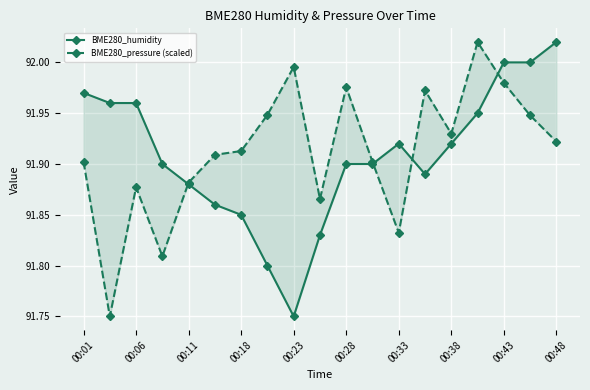

Which series has the largest range (max minus min)?

BME280_humidity